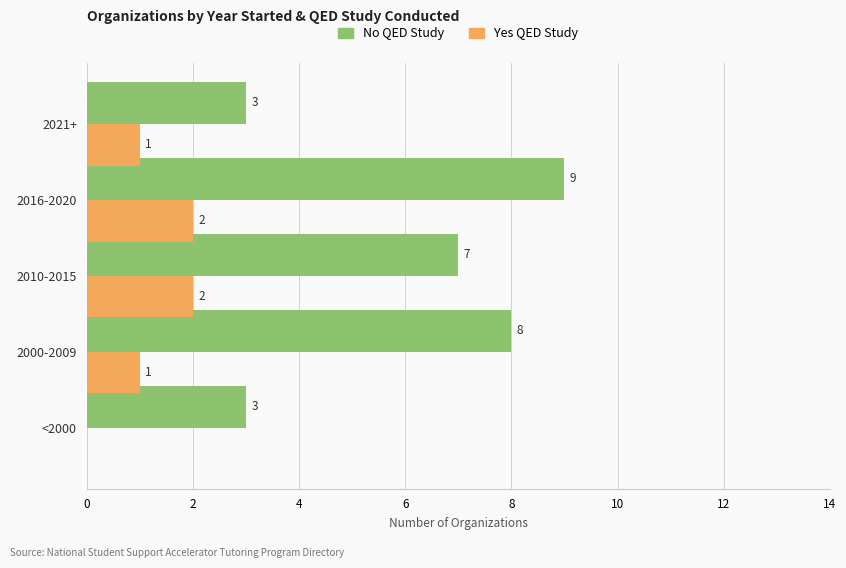

What is the approximate value of No QED Study at <2000?

3